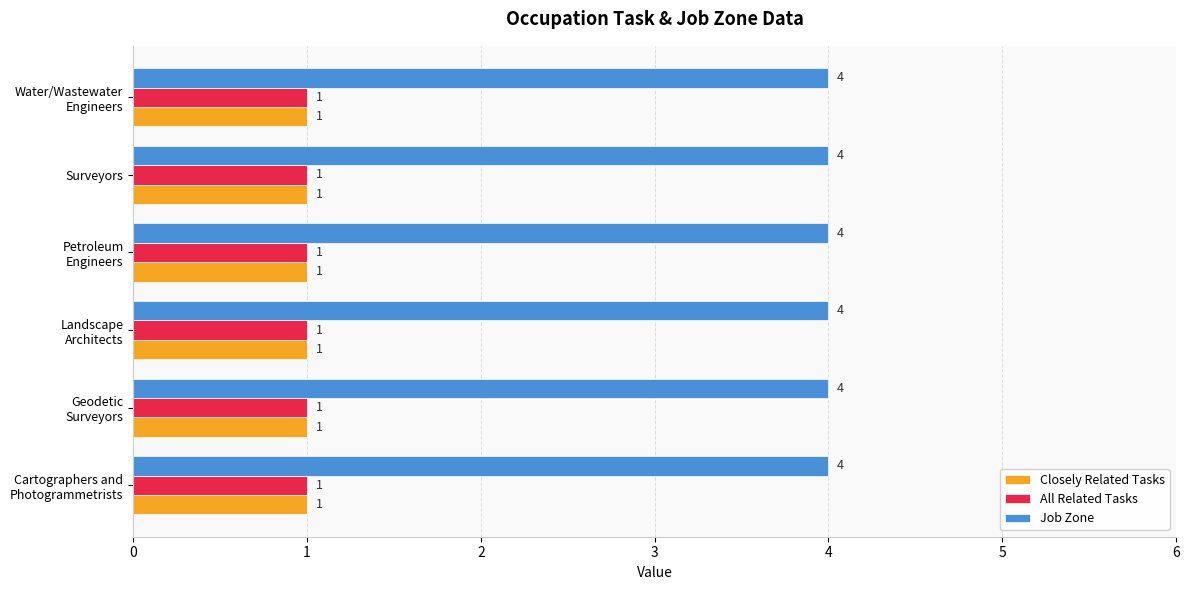

What is the sum of all All Related Tasks values?

6